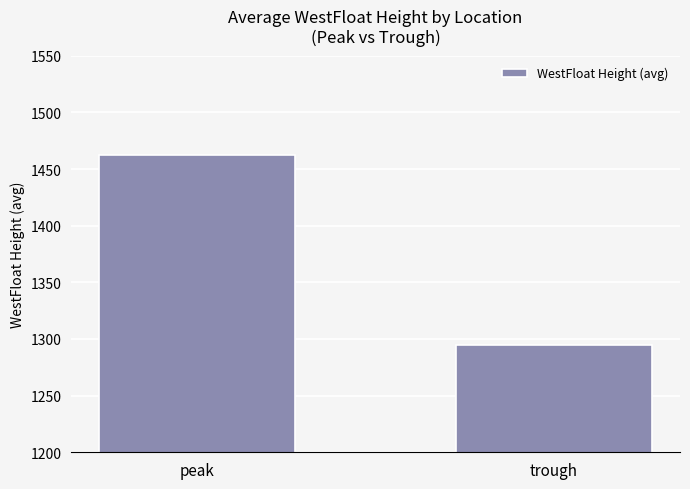

At which category does the chart reach its minimum across all series?

trough